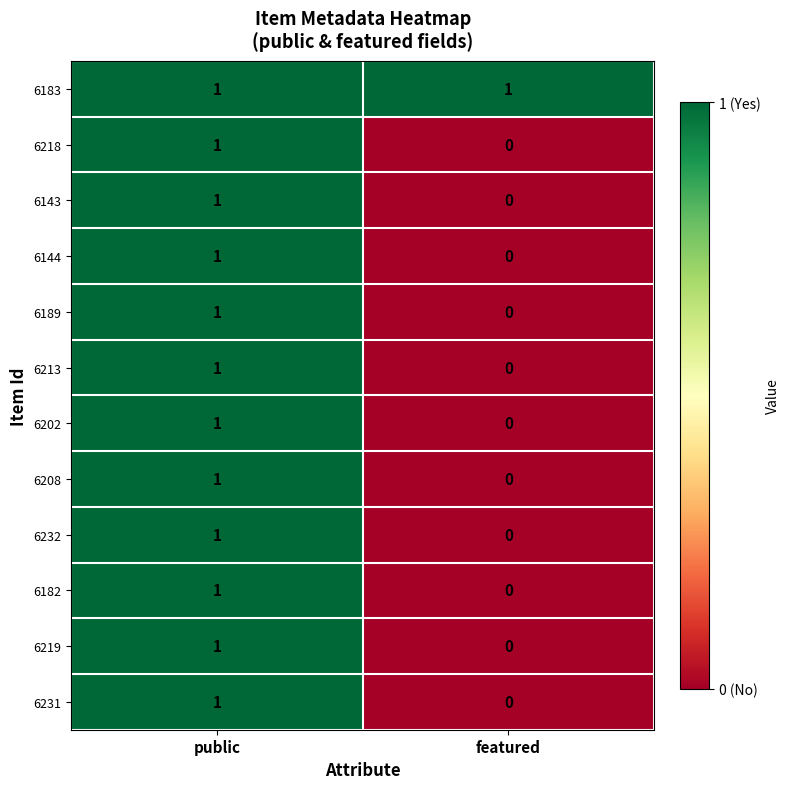

True or false: 6183 has a value of 2 at public.

False